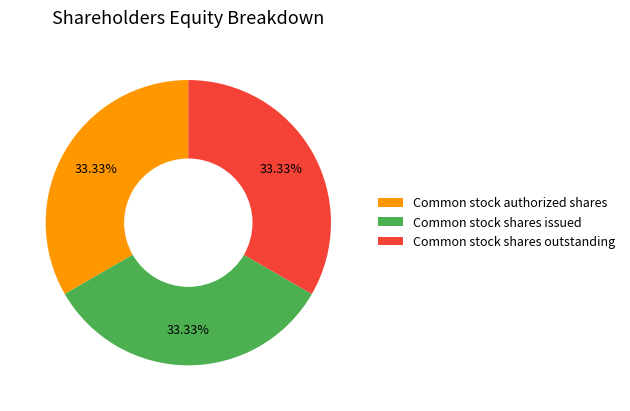

How many slices are in this pie chart?

3